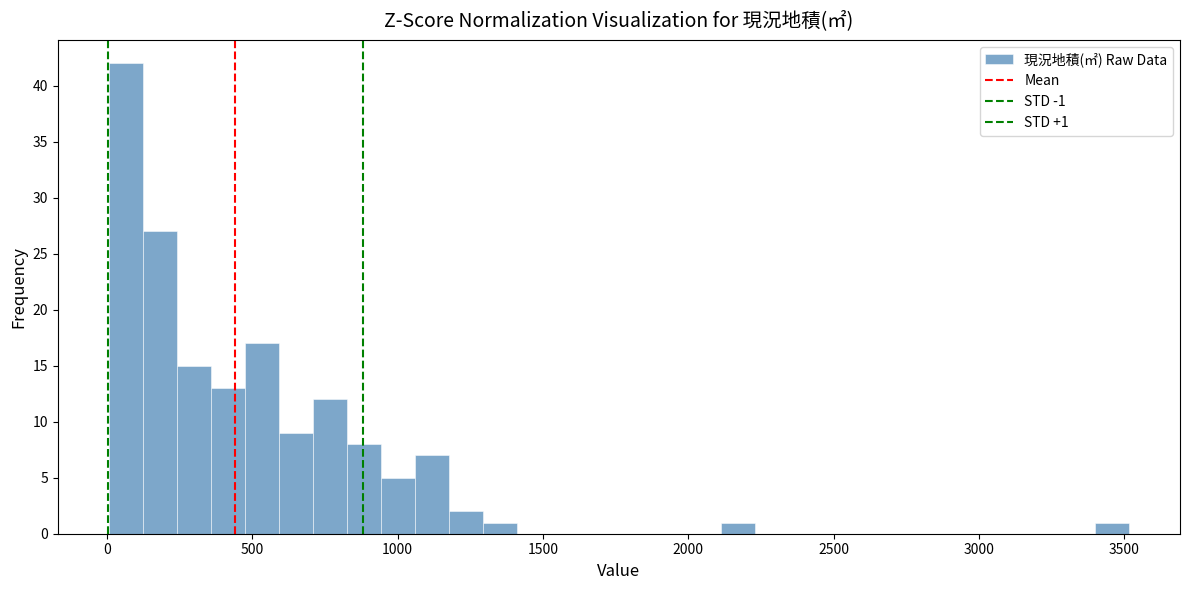

Read against the x-axis, roughly where is the centre of the tallest bar?

50